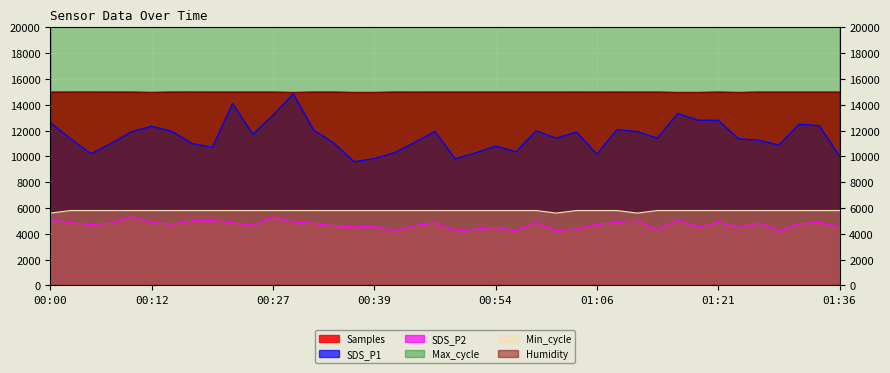

What is the value of the Min_cycle point at the 23rd from the left?

5800.0